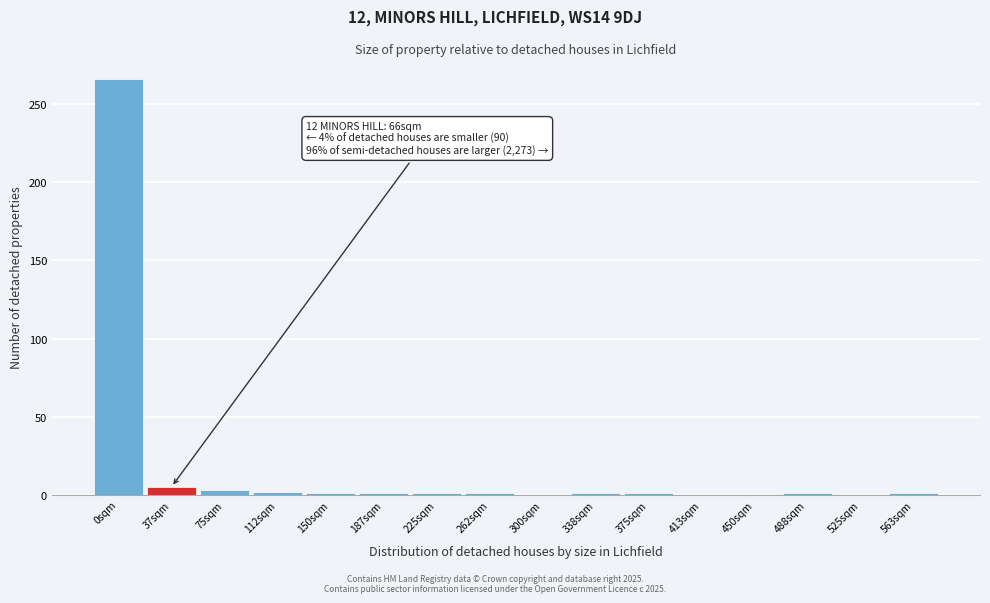

The chart shows a value of 1 at 225sqm. True or false?

True